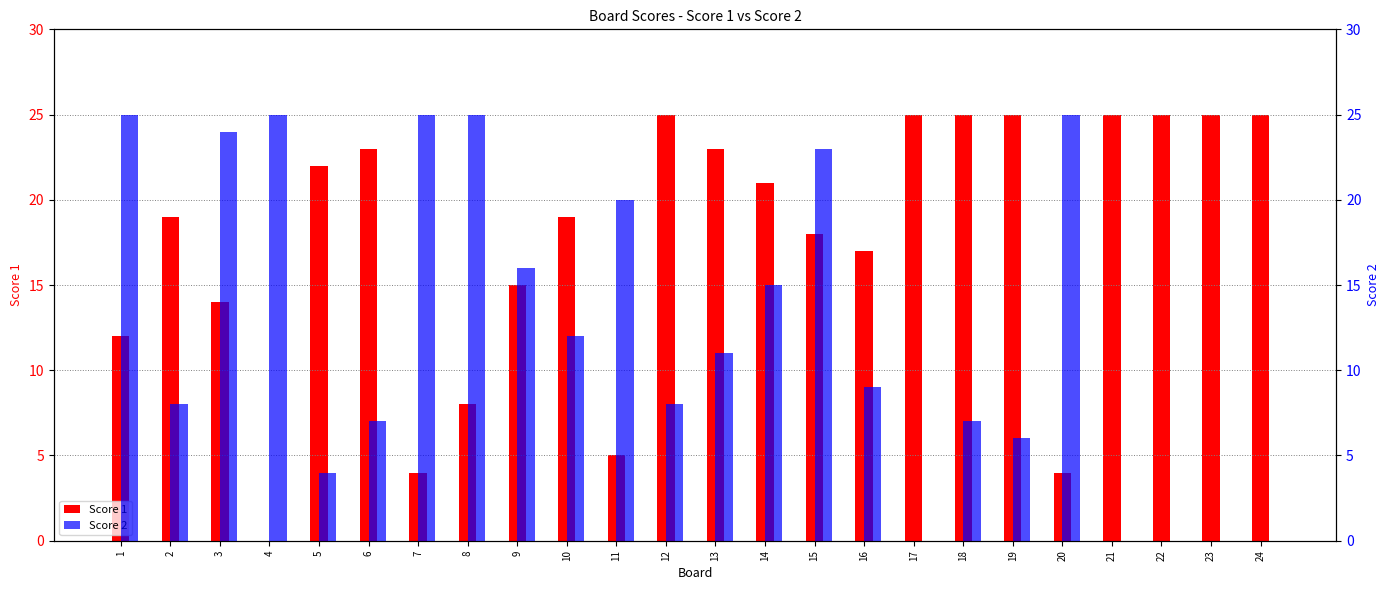

How many bars are there in each group?

2